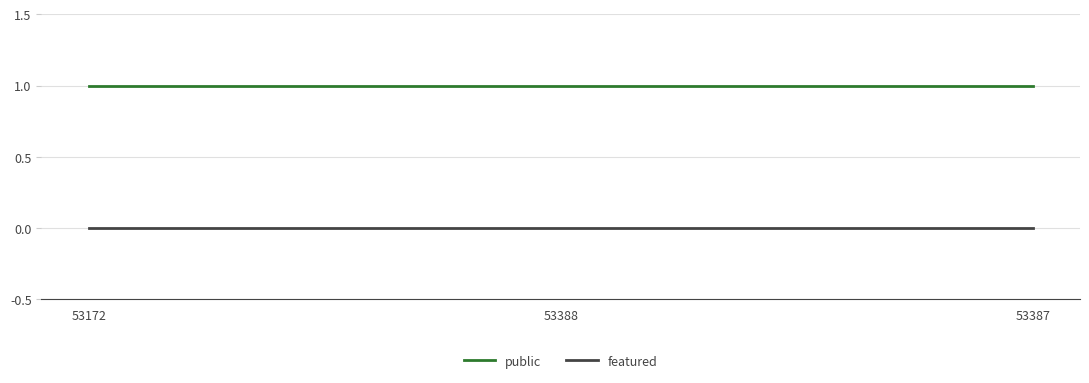

Rank the series by their average value, from lowest to highest.

featured, public